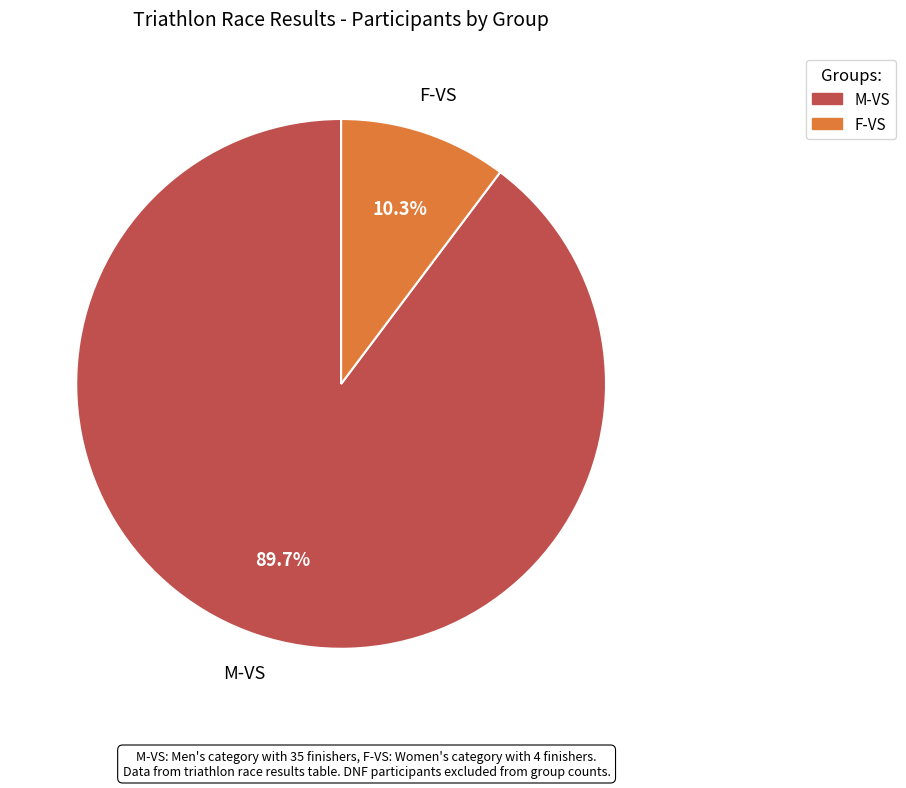

Which category has the biggest portion of the pie?

M-VS